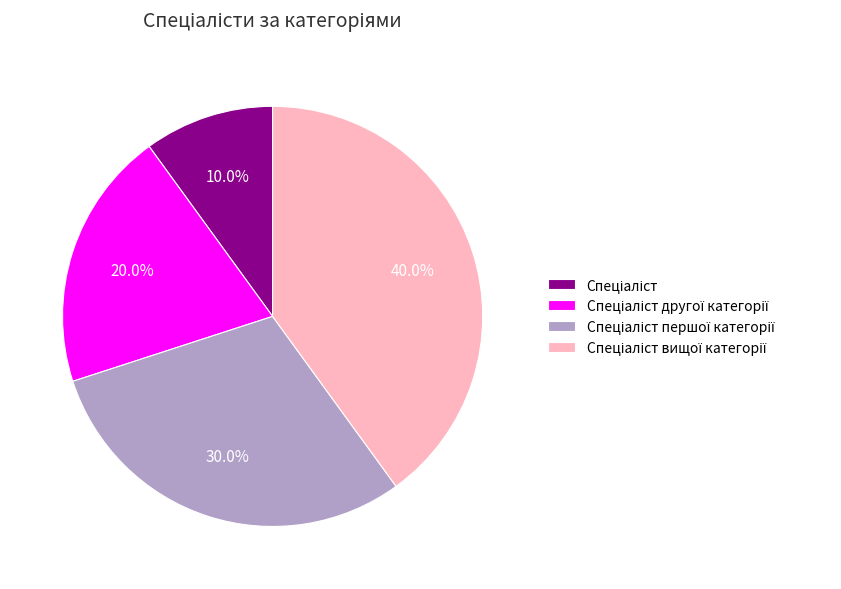

Is there a majority slice in this chart?

No